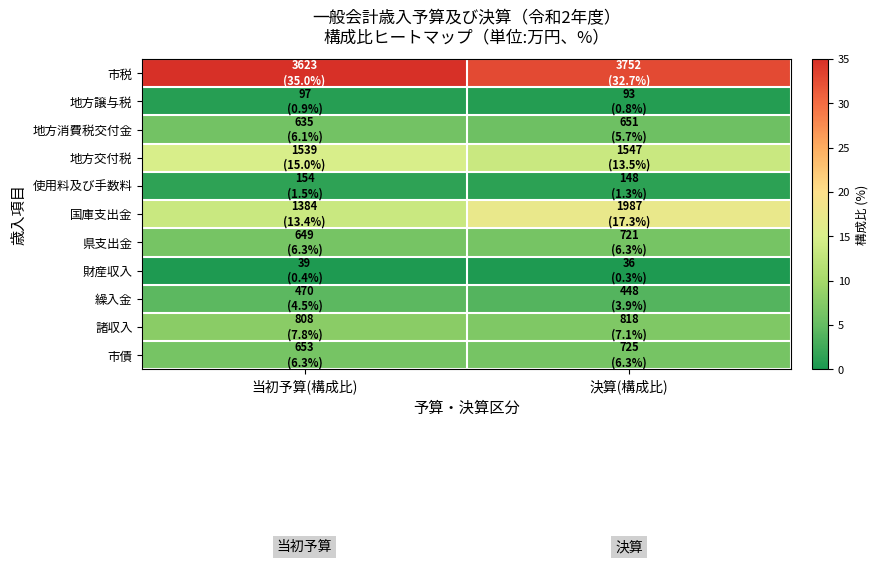

At how many categories does at least one series exceed 16?

2